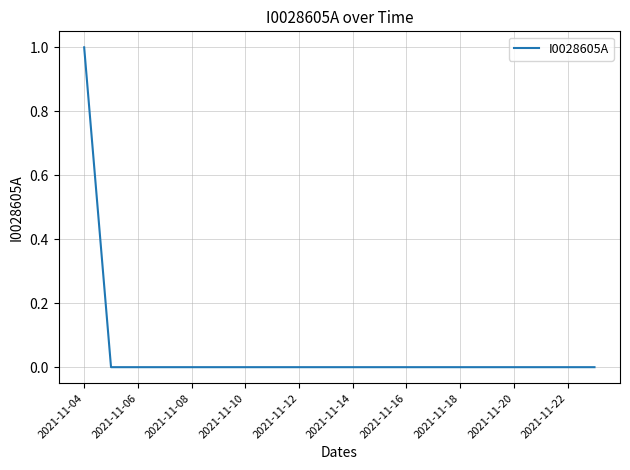

What is the greatest value displayed?

1